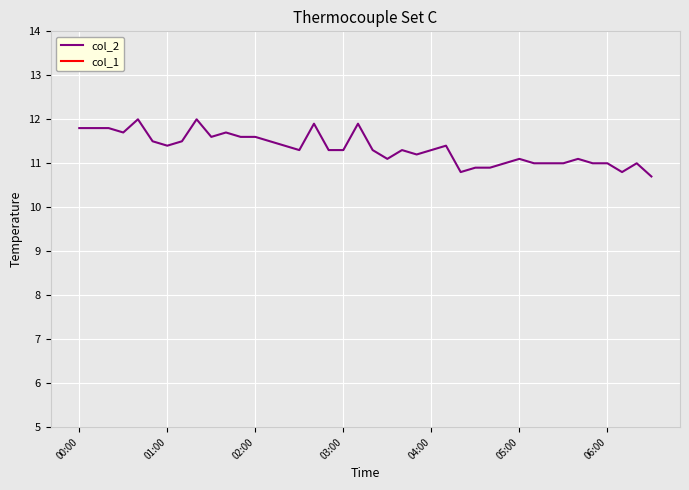

What is the minimum value for col_2?

10.7